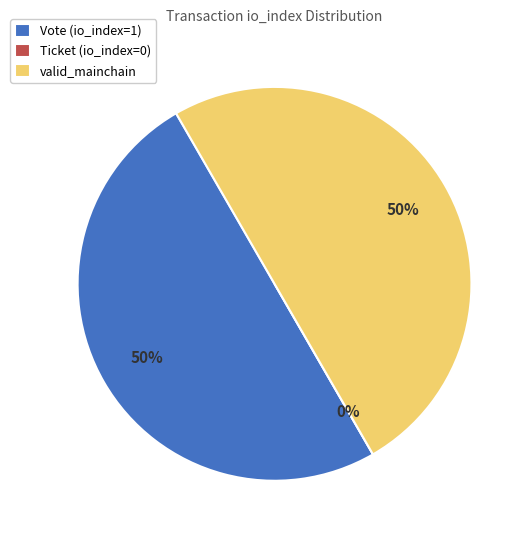

Rank the categories by value from highest to lowest.

Vote (io_index=1), valid_mainchain, Ticket (io_index=0)